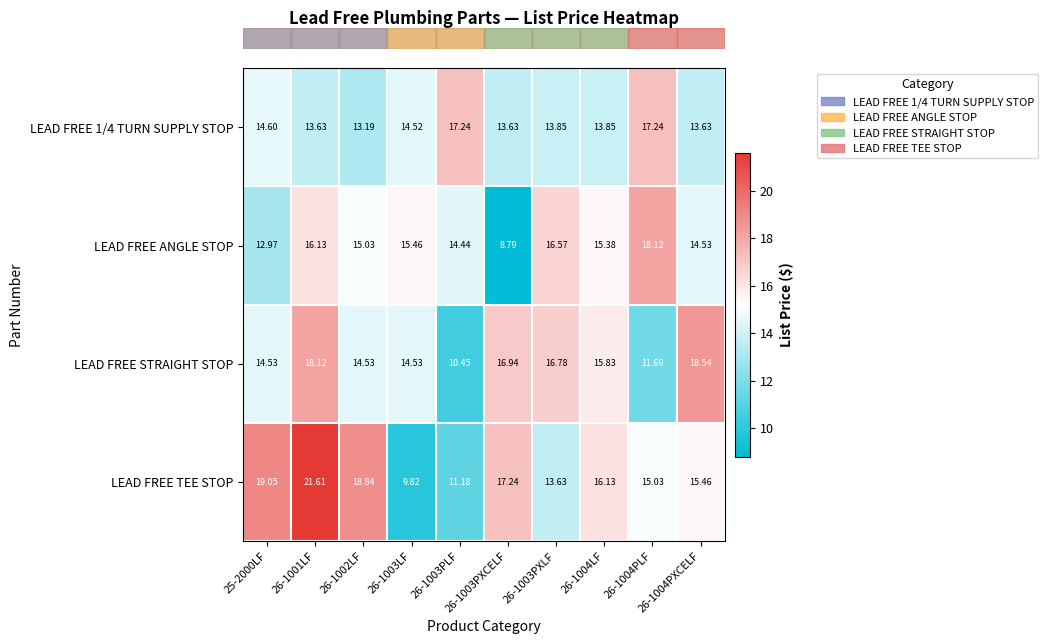

How many distinct data groups are displayed?

4